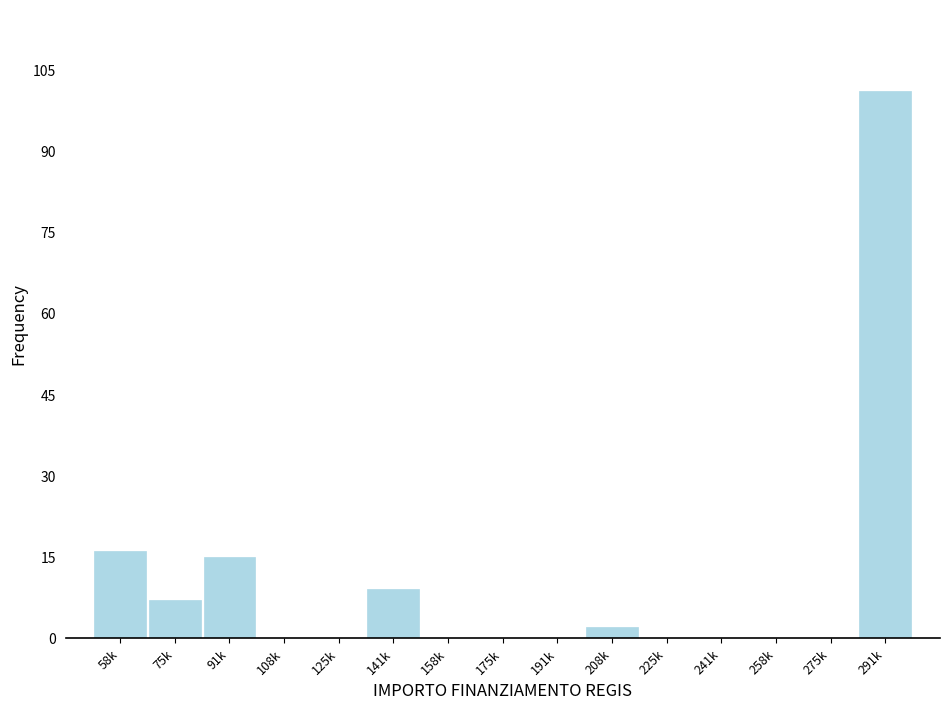

Reading right to left, transcribe all the data shown in this chart.

291k=101	275k=0	258k=0	241k=0	225k=0	208k=2	191k=0	175k=0	158k=0	141k=9	125k=0	108k=0	91k=15	75k=7	58k=16